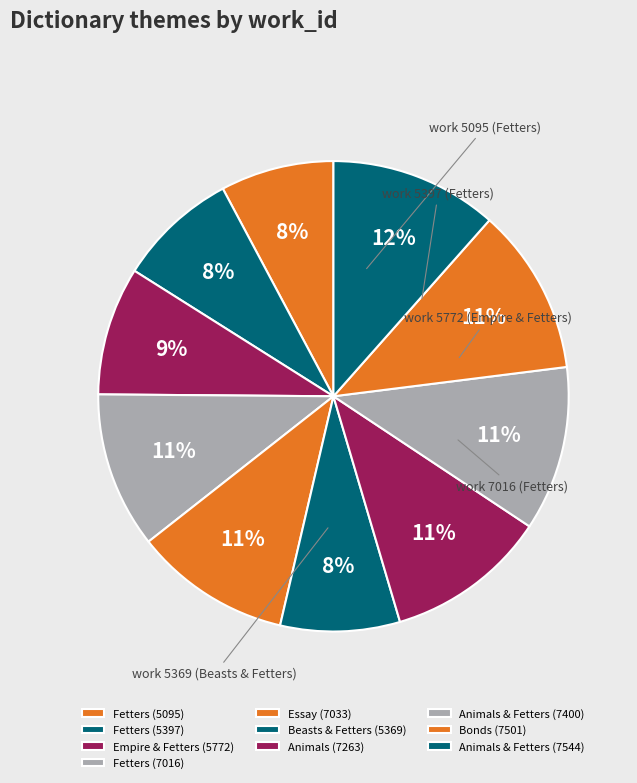

How many slices are in this pie chart?

10